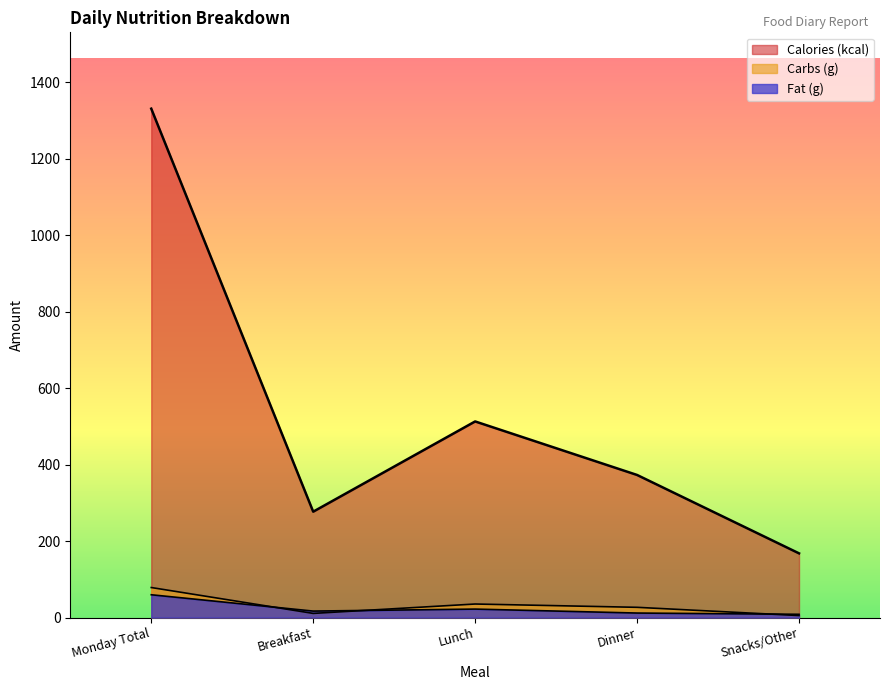

List the series in order of their peak value, highest first.

Calories (kcal), Carbs (g), Fat (g)